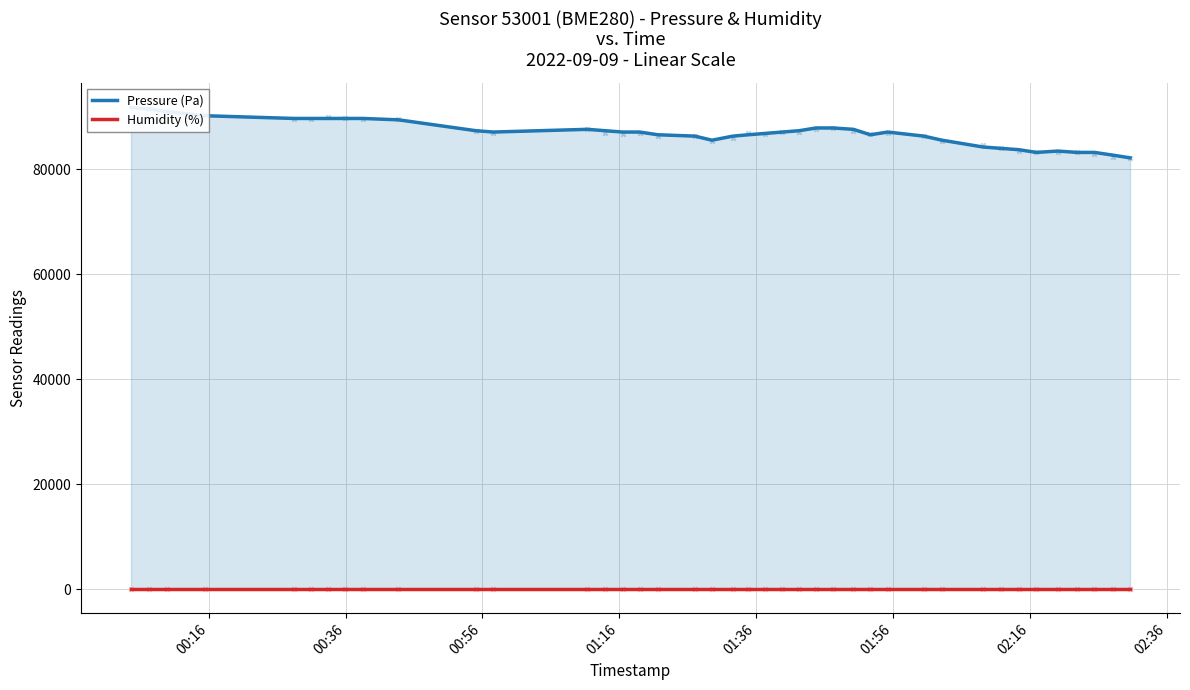

Is the value of Humidity (%) at 37 greater than the value of Pressure (Pa) at 39?

No